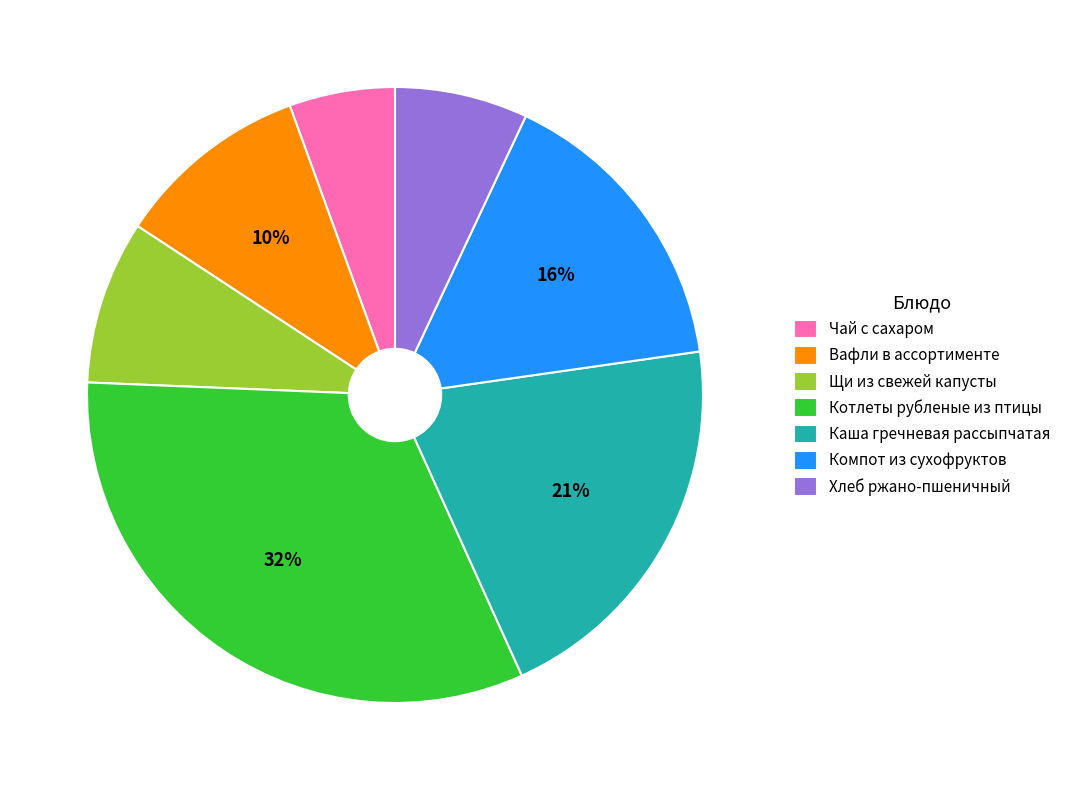

How many segments does this pie chart have?

7